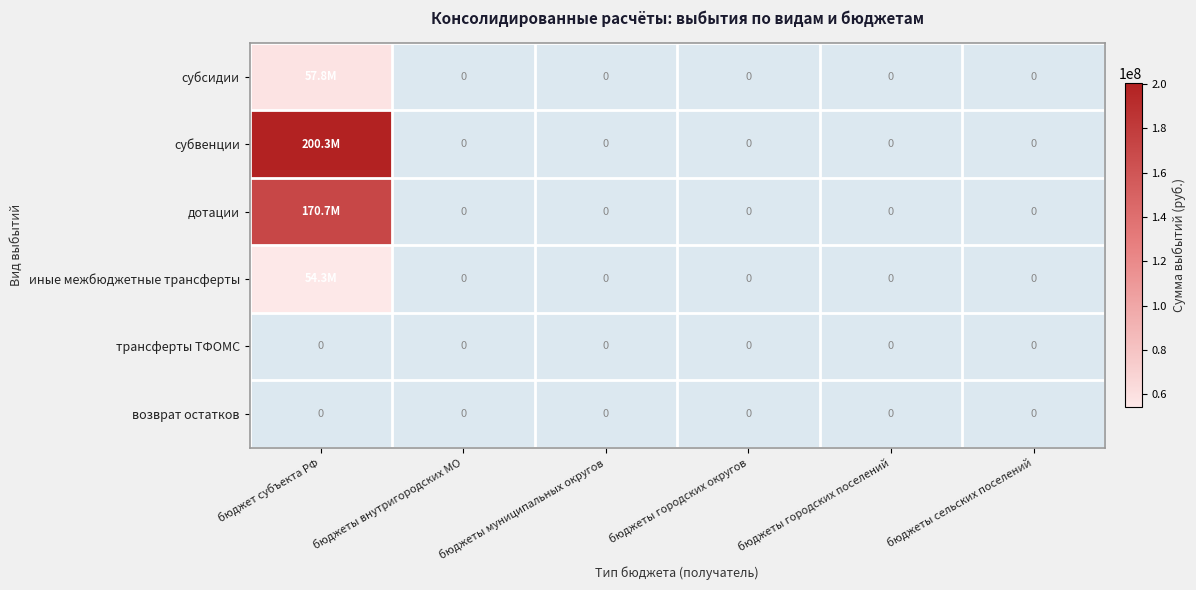

What is the greatest value displayed?

200265952.6